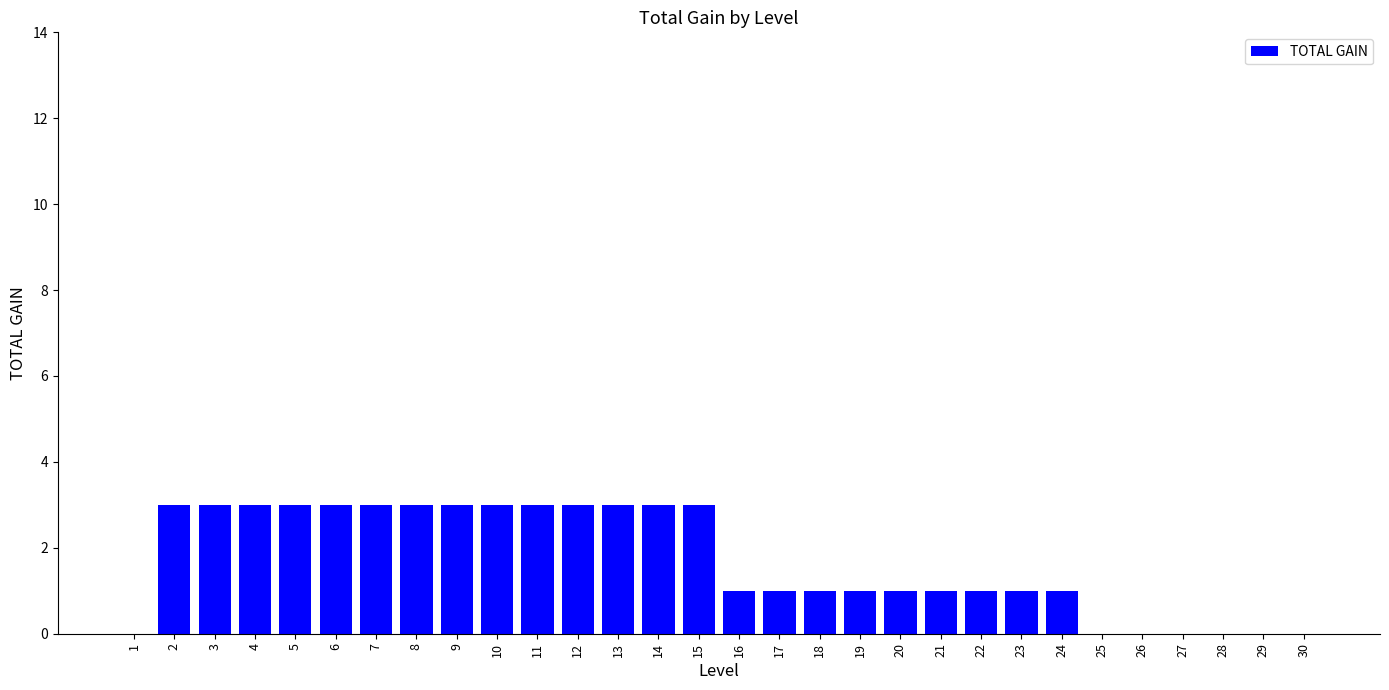

Reading left to right, what are all the values shown in this chart?

0	3	3	3	3	3	3	3	3	3	3	3	3	3	3	1	1	1	1	1	1	1	1	1	0	0	0	0	0	0